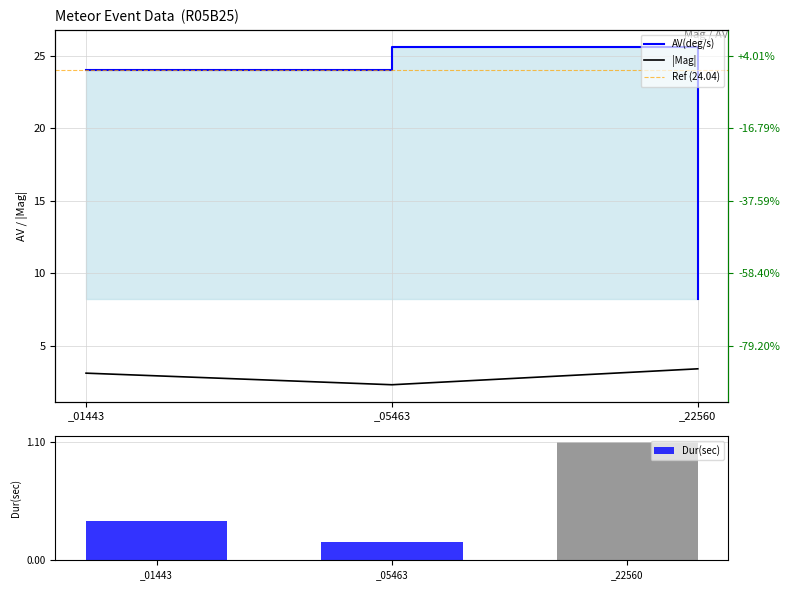

At which label does Dur(sec) reach its minimum?

_05463